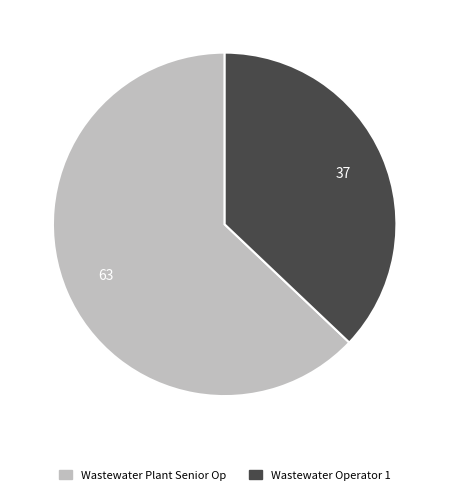

Which has a higher value, Wastewater Operator 1 or Wastewater Plant Senior Op?

Wastewater Plant Senior Op